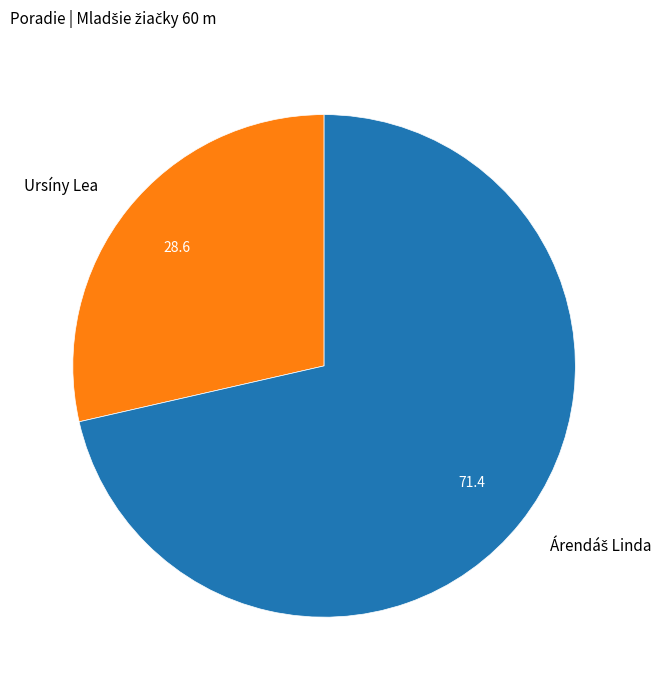

How many slices are in this pie chart?

2